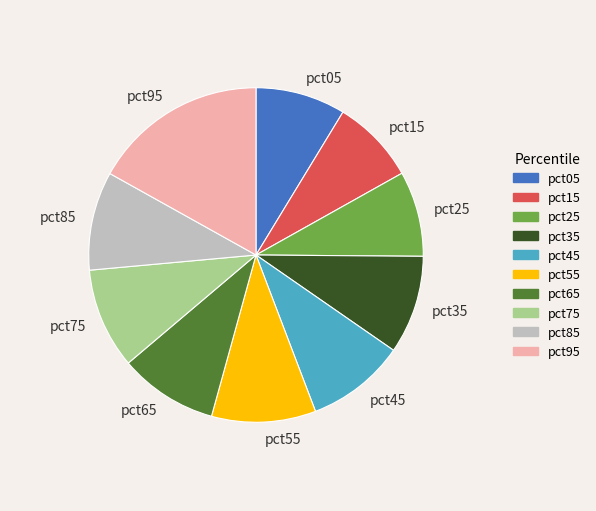

The pct85 slice represents 10% of the pie. True or false?

True